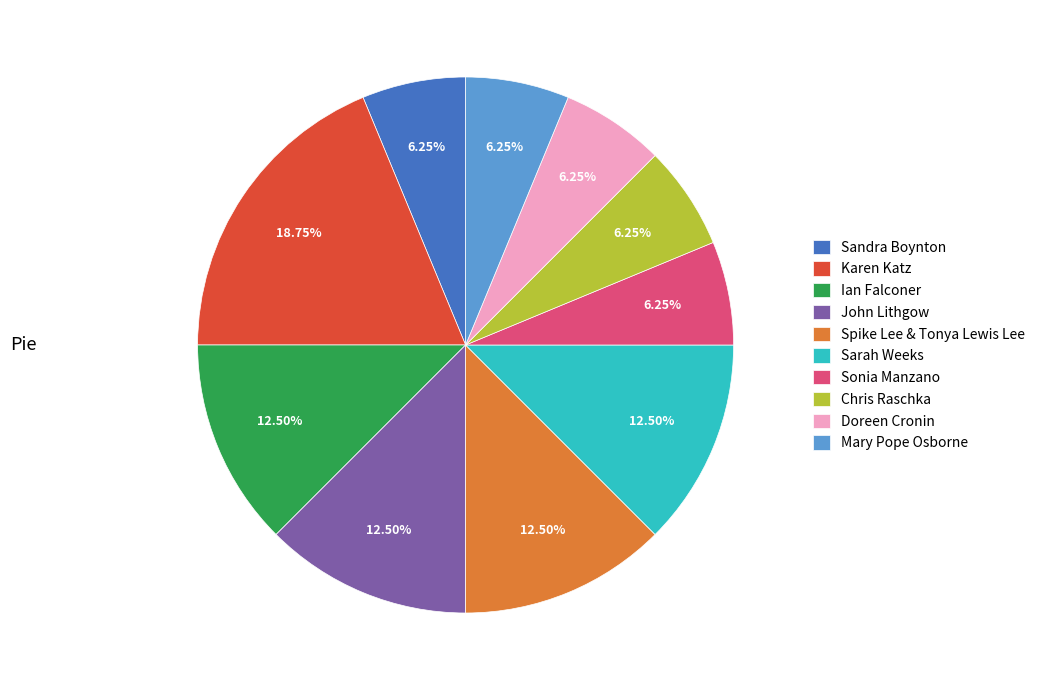

Count the number of slices in the pie.

10